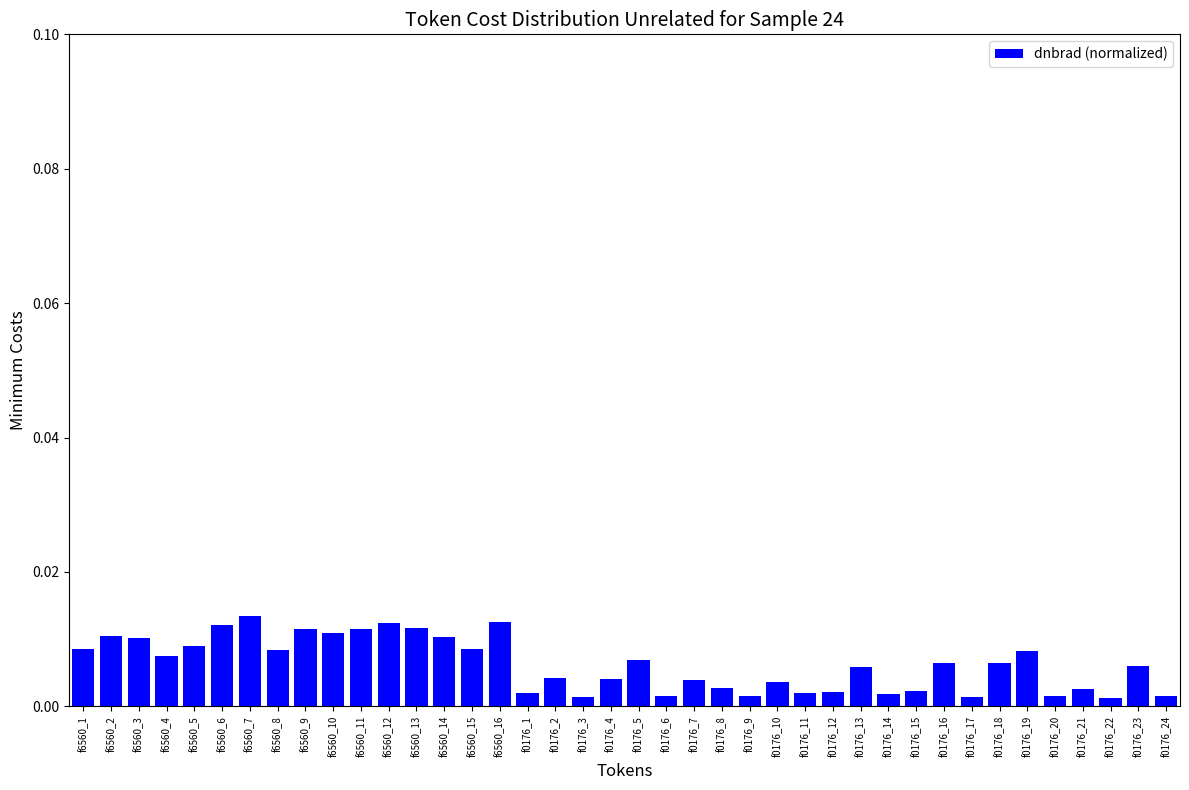

Are the bars horizontal?

No